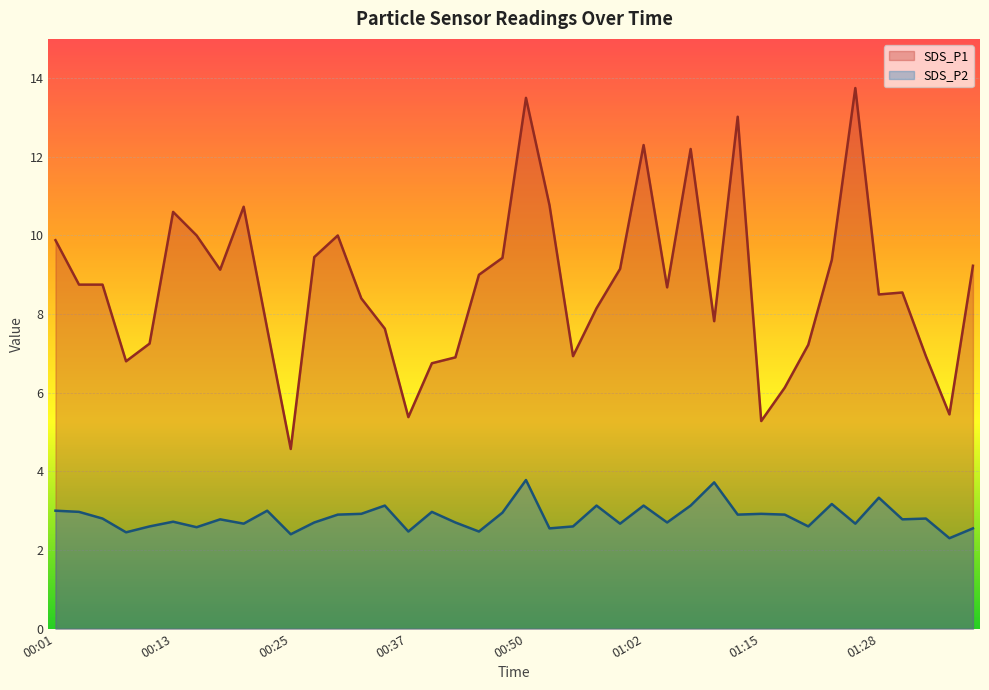

At 00:23, list the series in order from smallest to largest.

SDS_P2, SDS_P1